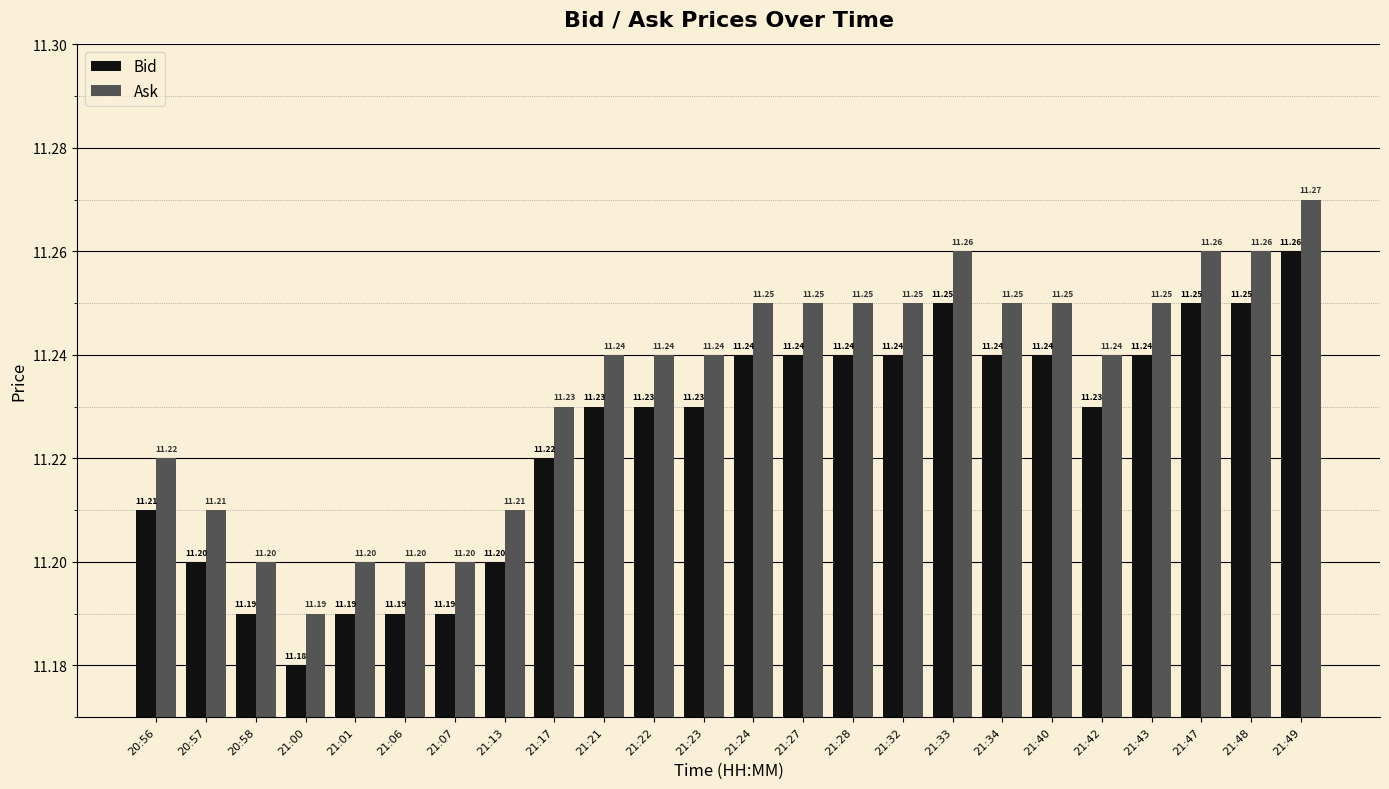

Count the number of data series in this chart.

2